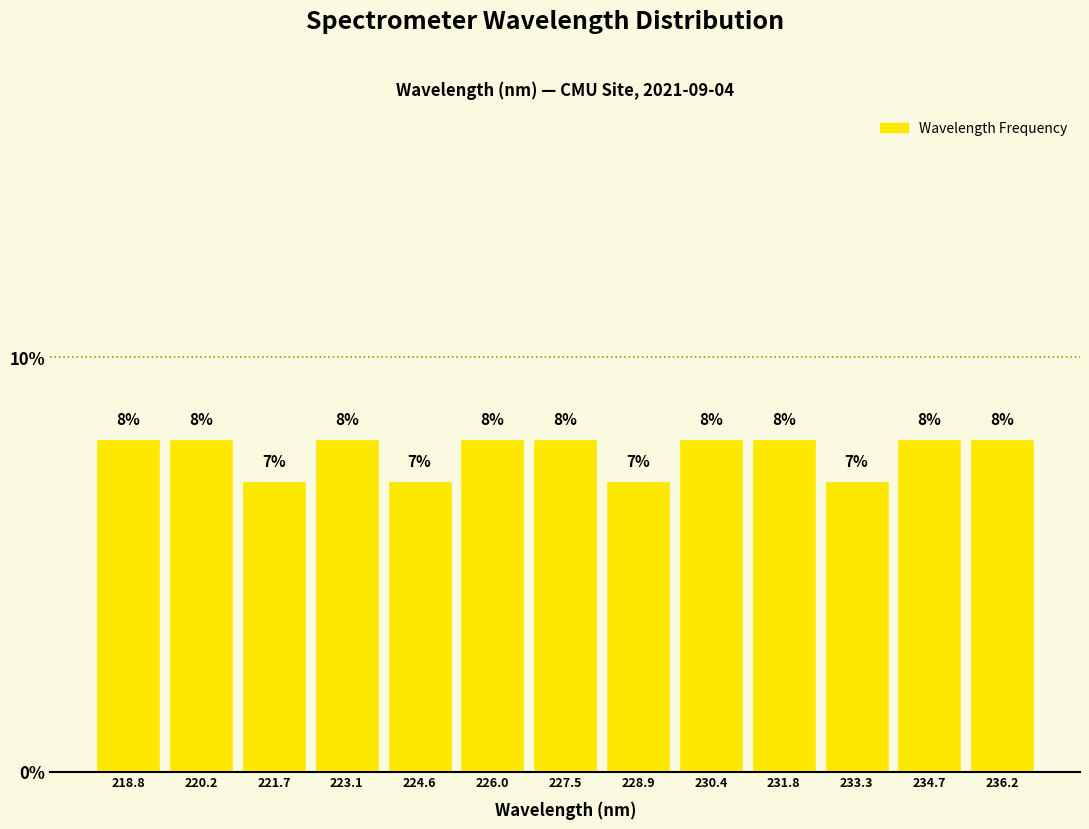

Reading left to right, list every bar in this chart as the range it spans on the x-axis followed by its height. The bar edges are not printed on the chart, so give them approximately, as read against the axis.

218.0 to 219.6: 8
219.6 to 221.0: 8
221.0 to 222.4: 7
222.4 to 223.8: 8
223.8 to 225.4: 7
225.4 to 226.8: 8
226.8 to 228.2: 8
228.2 to 229.6: 7
229.6 to 231.2: 8
231.2 to 232.6: 8
232.6 to 234.0: 7
234.0 to 235.4: 8
235.4 to 237.0: 8